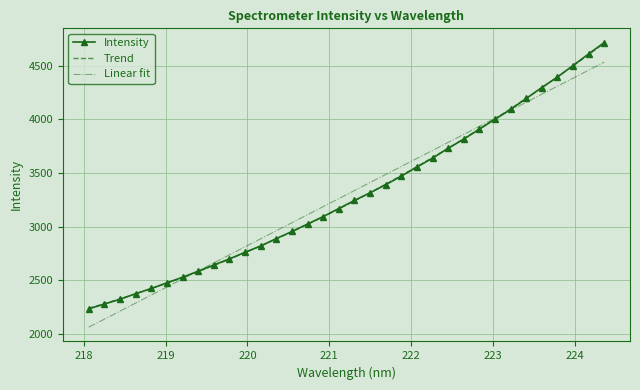

Which series has the widest spread of values?

Intensity